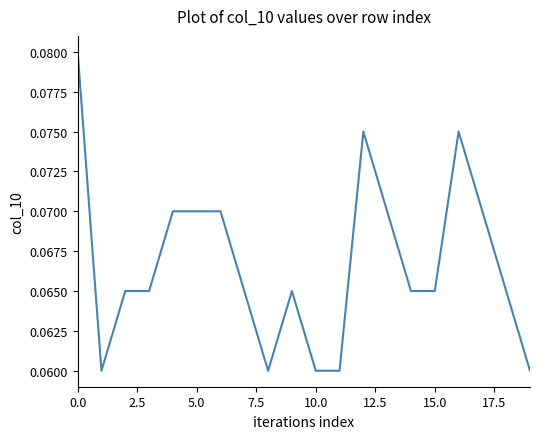

True or false: the data shows 0.0 at 15.0.

False